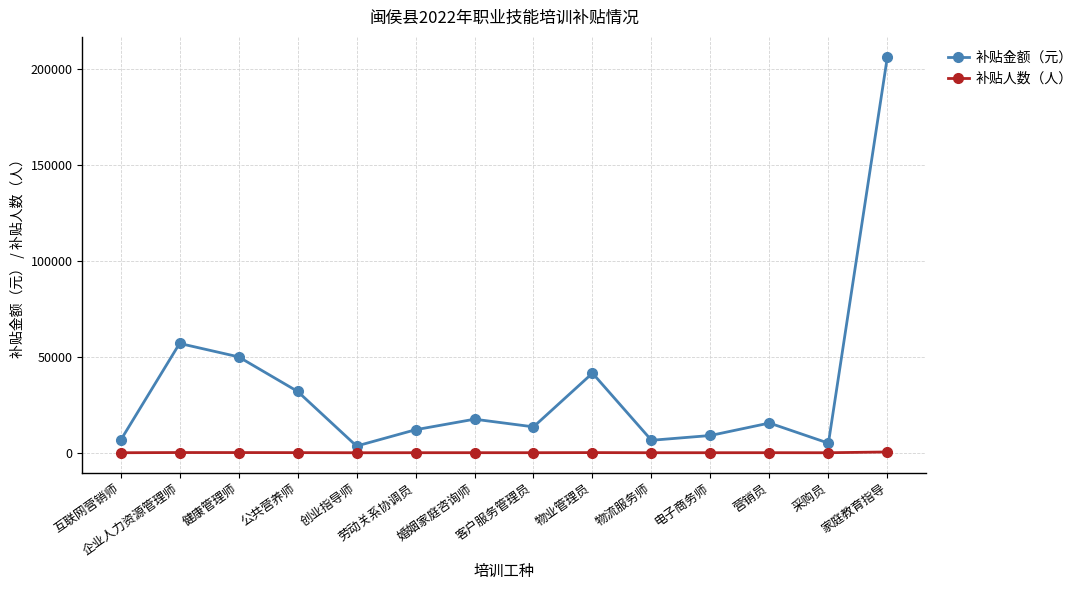

What is the maximum value shown in the chart?

206500